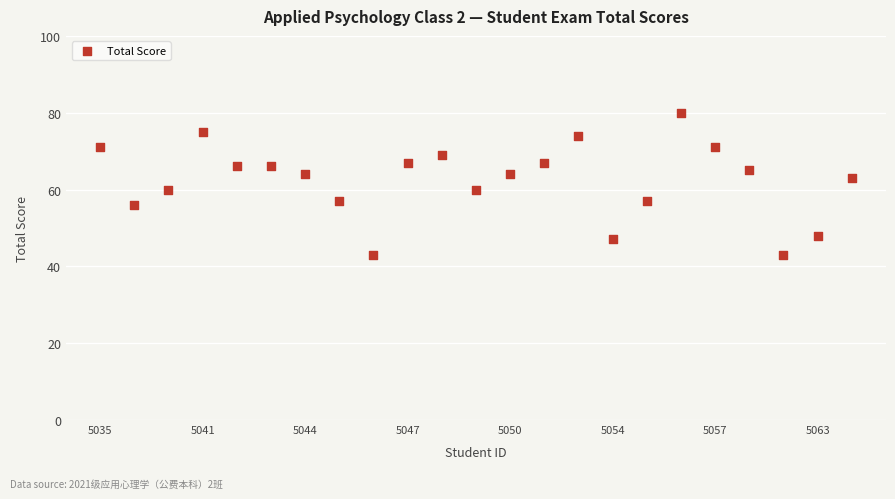

What is the range of Y values (max minus min)?

37